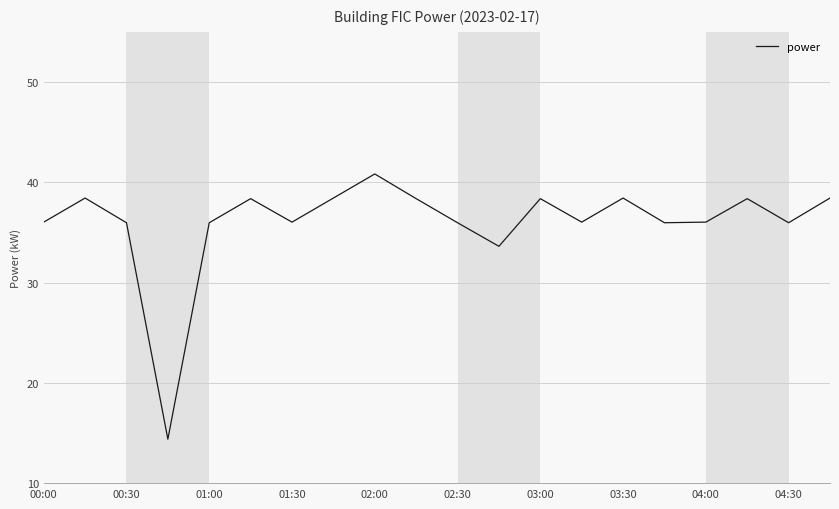

Reading left to right, list all the values displayed in this chart.

36.0	38.4	36.0	14.4	36.0	38.4	36.0	38.4	40.8	38.4	36.0	33.6	38.4	36.0	38.4	36.0	36.0	38.4	36.0	38.4